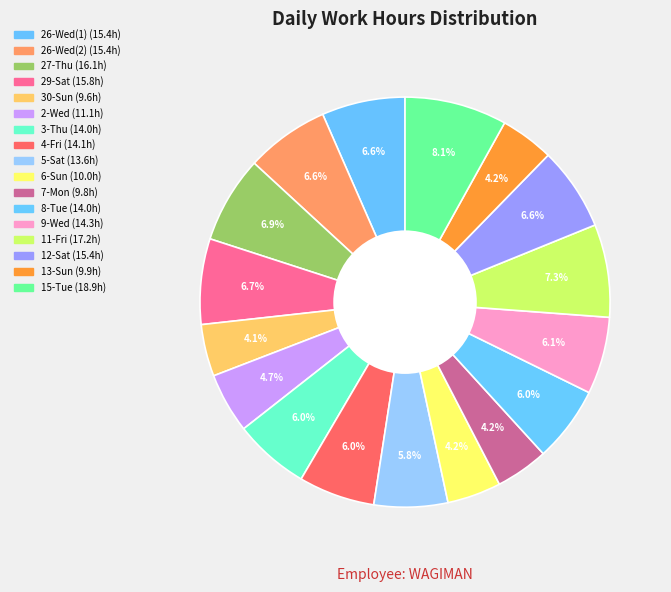

What is the change in value from 29-Sat to 4-Fri?

-1.7